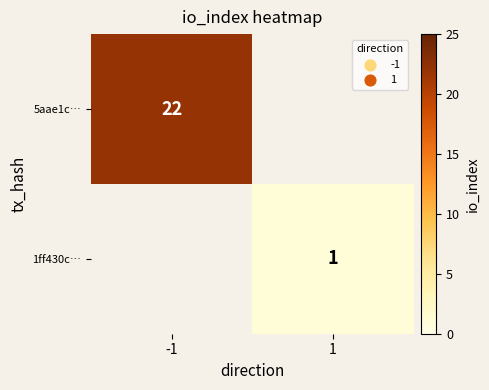

Is the value of 1ff430c… at 1 greater than the value of 5aae1c… at -1?

No